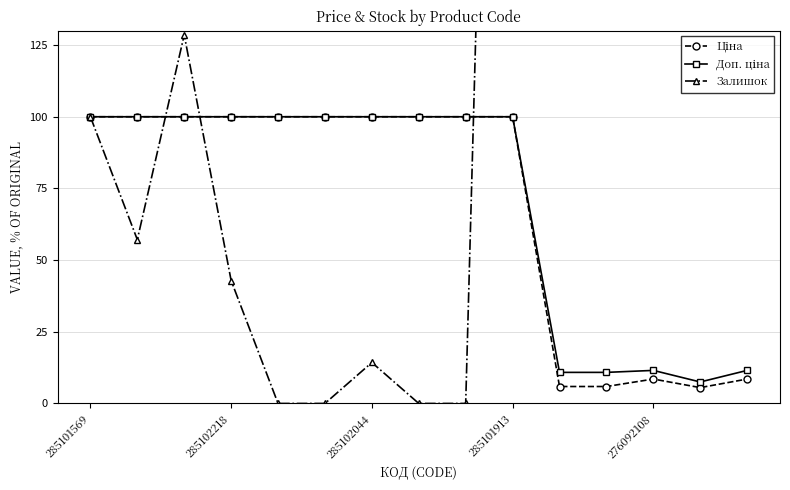

What is the label of the 12th point from the left?

11